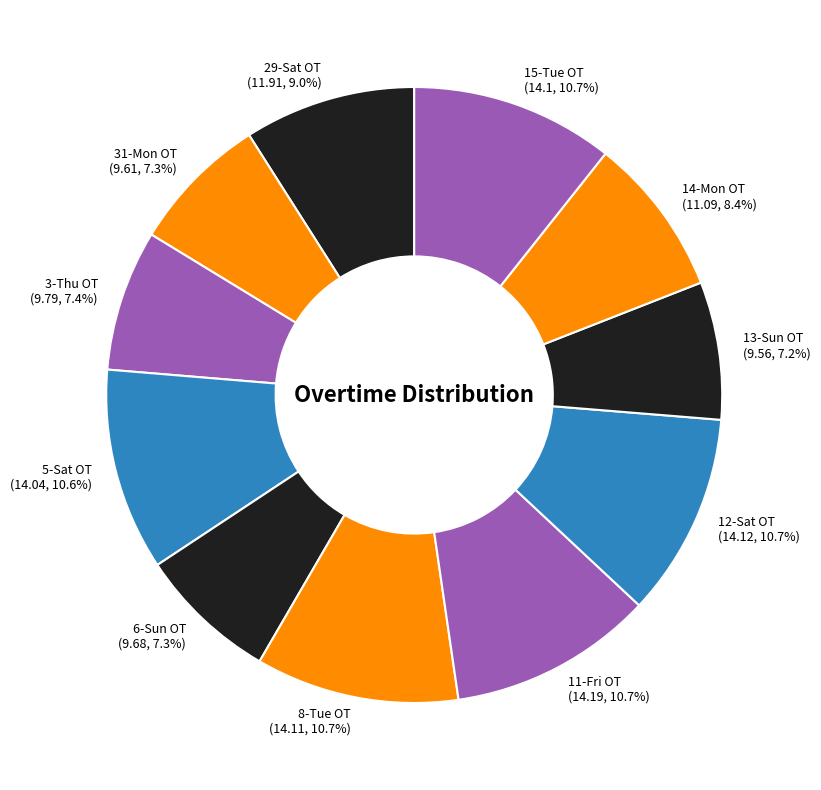

To the nearest percent, what is the average slice percentage?

9%